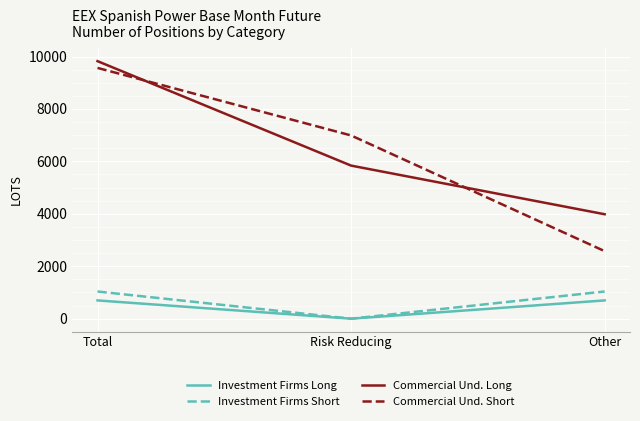

Rank the series by their maximum value, from lowest to highest.

Investment Firms Long, Investment Firms Short, Commercial Und. Short, Commercial Und. Long